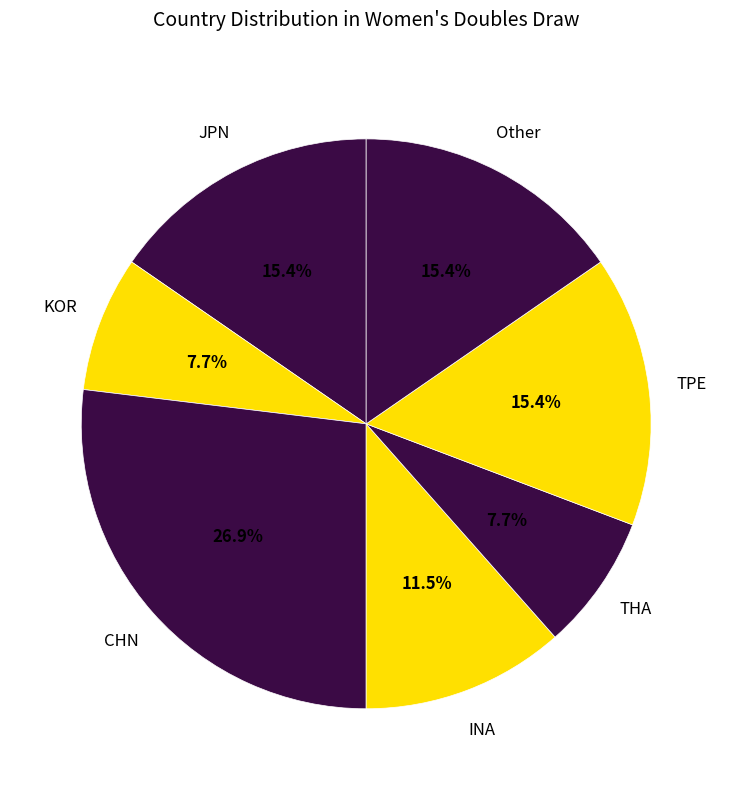

Does any single category account for the majority?

No